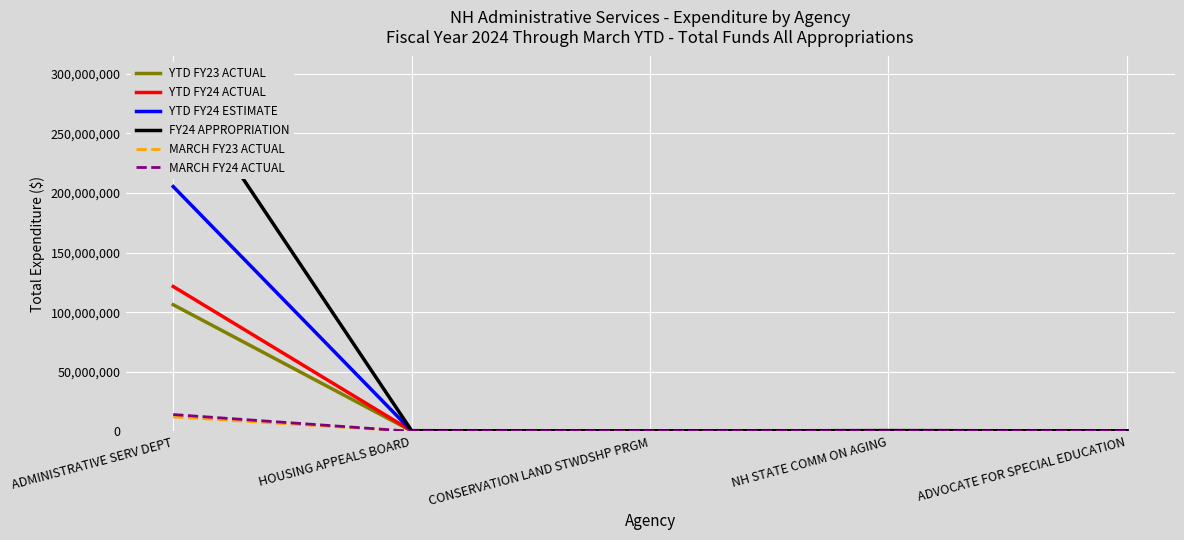

What is the total value across all series at CONSERVATION LAND STWDSHP PRGM?

841433